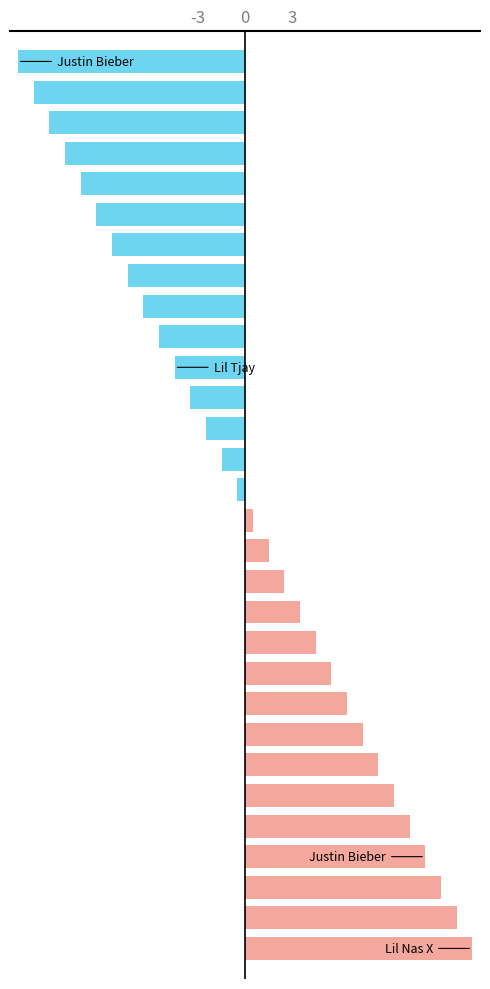

Reading bottom to top, transcribe all the data shown in this chart.

14.5	13.5	12.5	11.5	10.5	9.5	8.5	7.5	6.5	5.5	4.5	3.5	2.5	1.5	0.5	-0.5	-1.5	-2.5	-3.5	-4.5	-5.5	-6.5	-7.5	-8.5	-9.5	-10.5	-11.5	-12.5	-13.5	-14.5